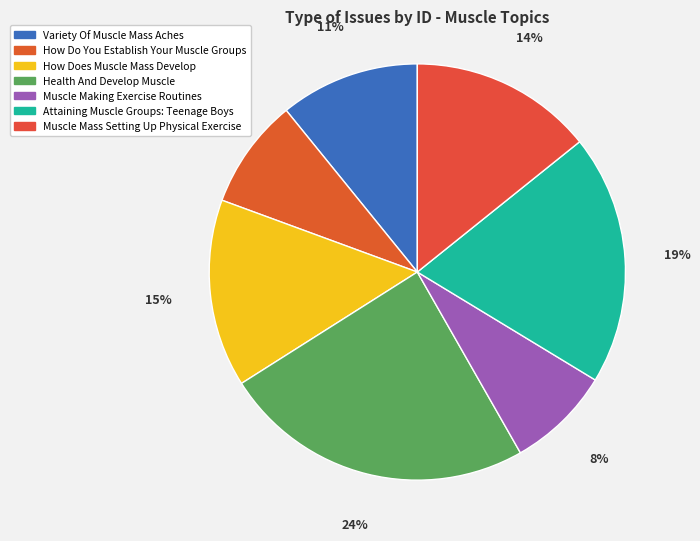

To the nearest percent, what is the difference between the largest and smallest slice percentages?

16%